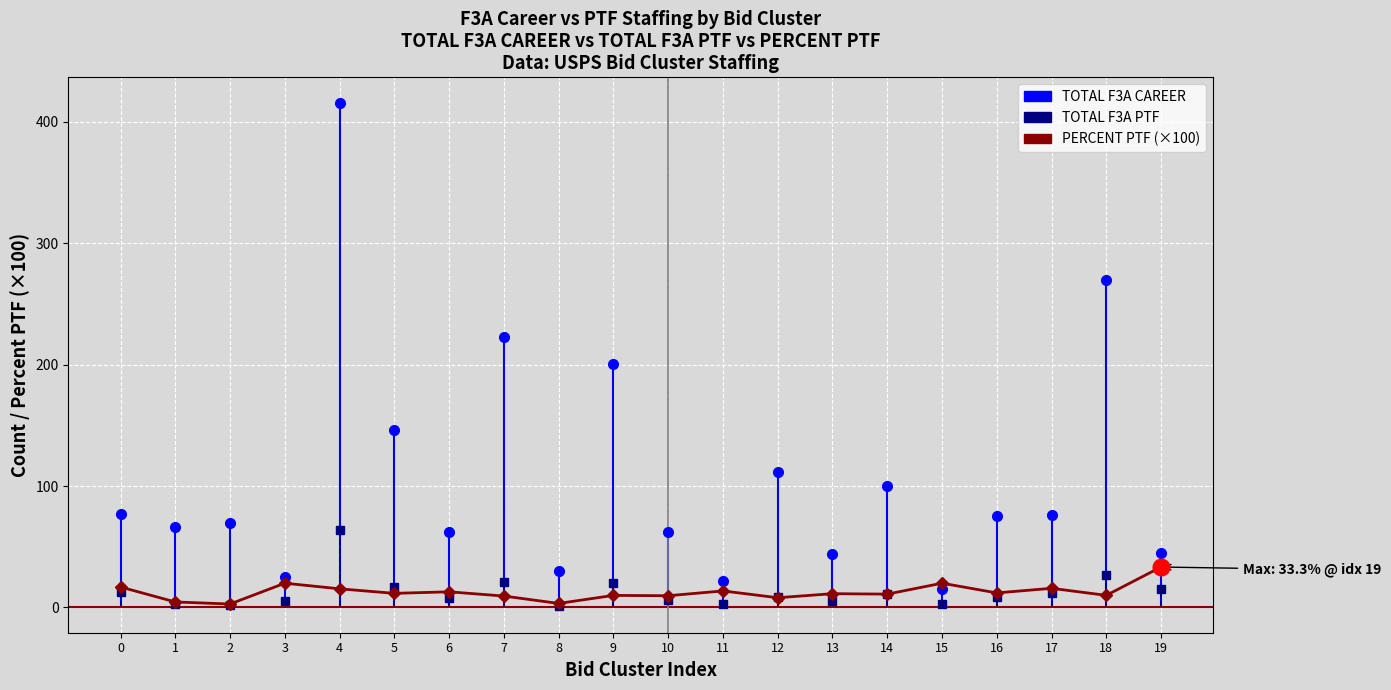

How many values exceed 11?

11